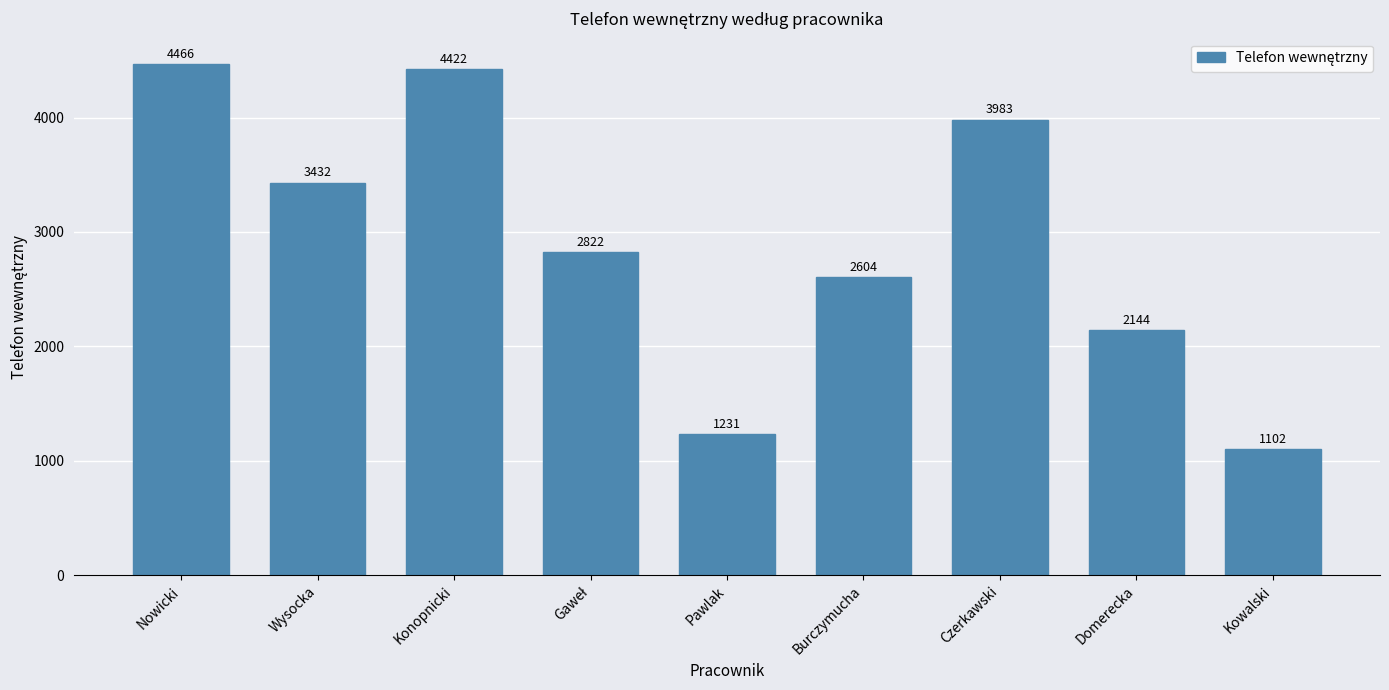

How many distinct data groups are displayed?

1